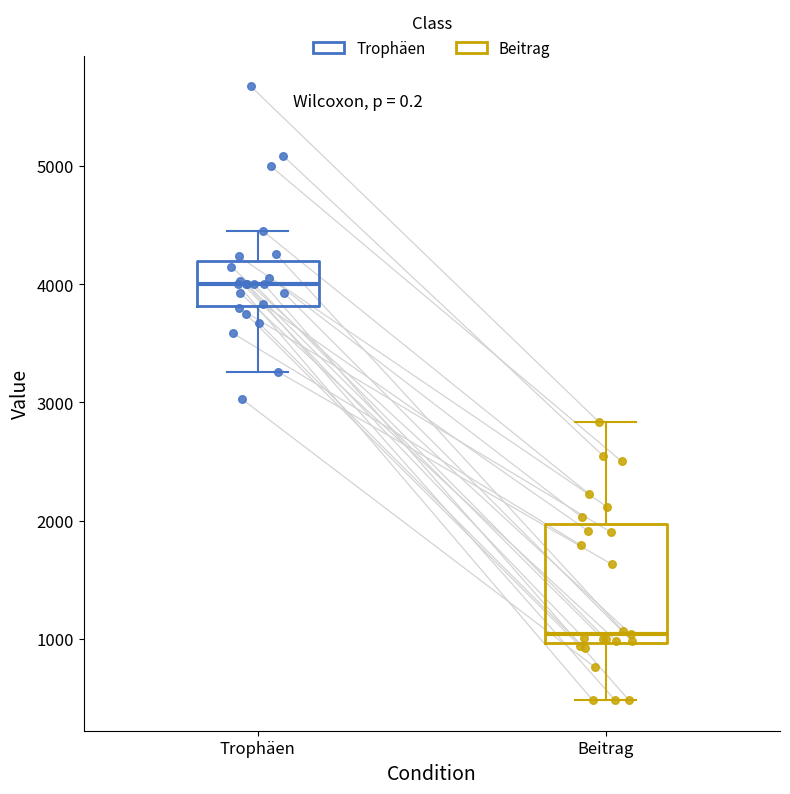

Reading left to right, read every box against the y-axis: the position of its median line, the range the box covers, and the ends of its whiskers. The values are not printed on the chart, so give them approximately, as read against the axis.

Trophäen: median 4000, box 3800 to 4200, whiskers 3300 to 4400
Beitrag: median 1000 (just above the box's lower edge), box 1000 to 2000, whiskers 500 to 2800